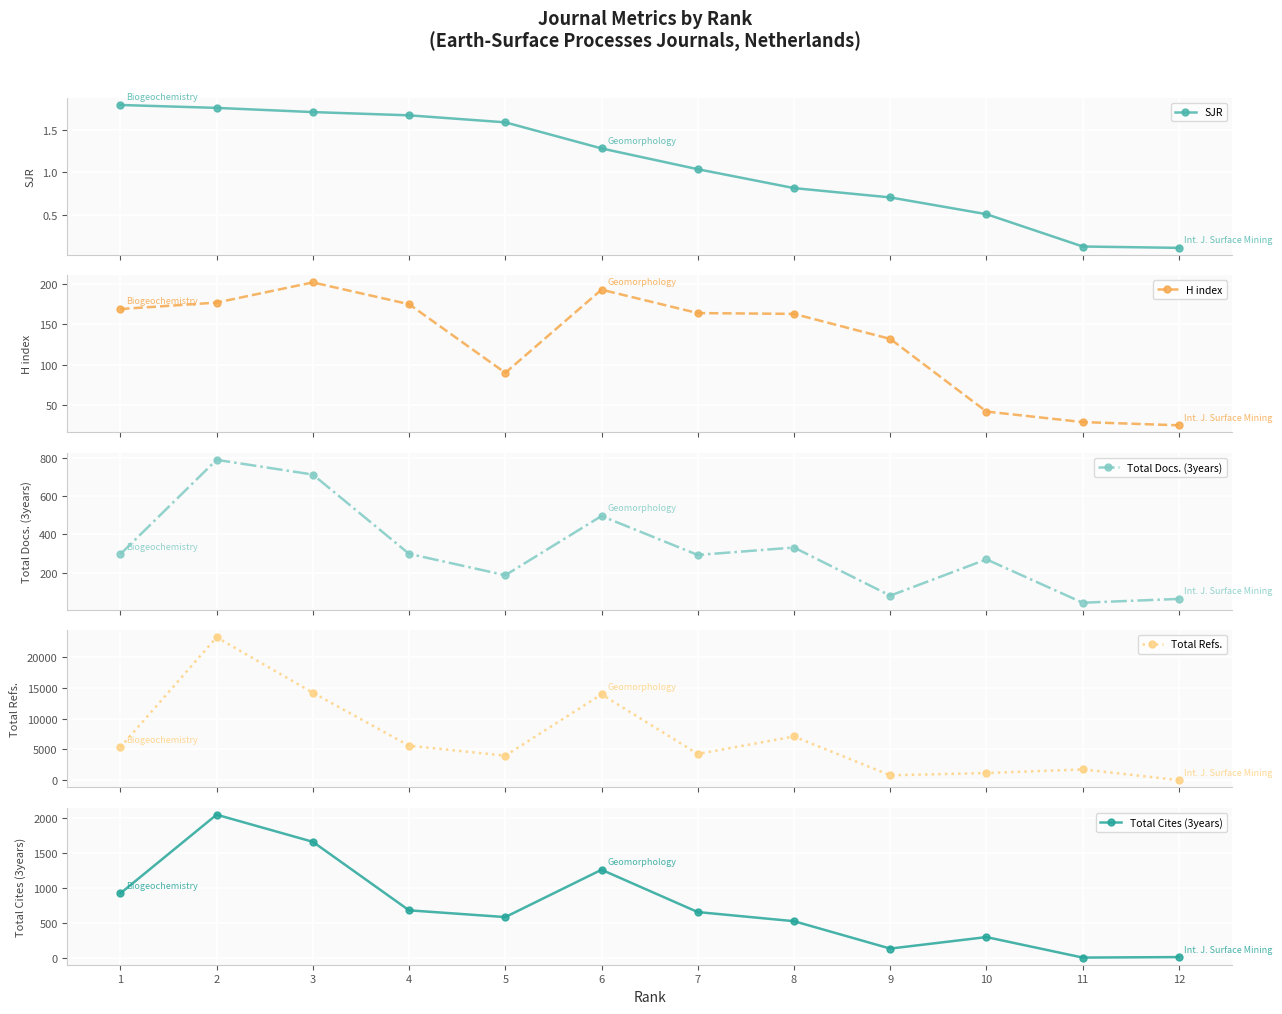

Is this an area chart (filled region under the line)?

No